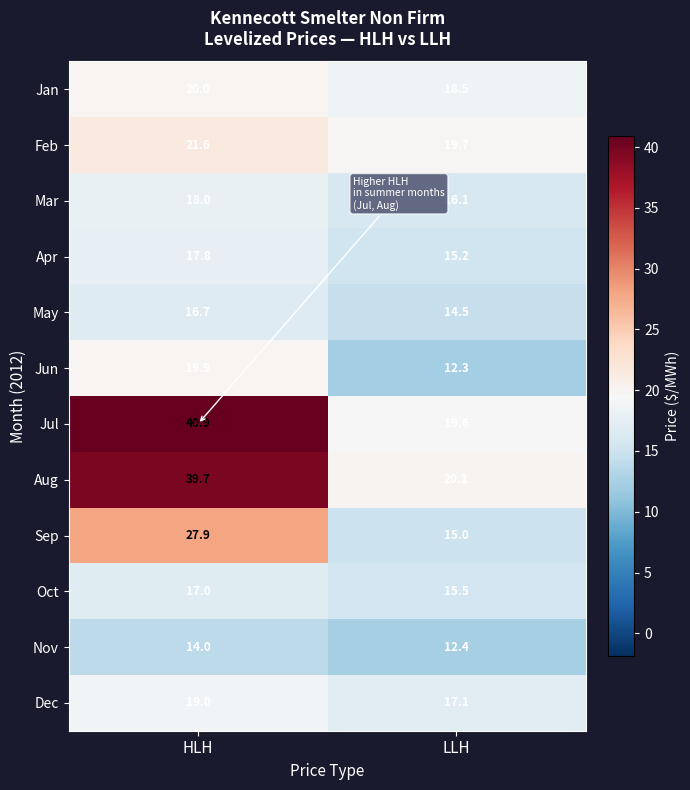

What is the sum of the Jul values at LLH and HLH?

60.5